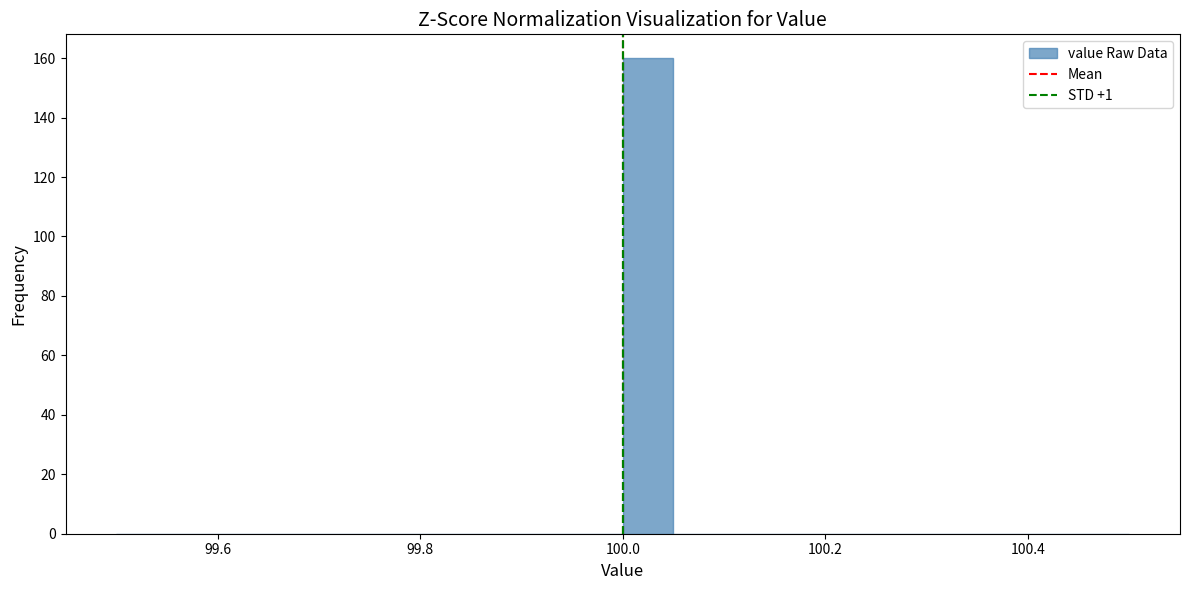

Around what value on the x-axis is the tallest bar? Give the approximate position of its centre, as read against the axis.

100.02